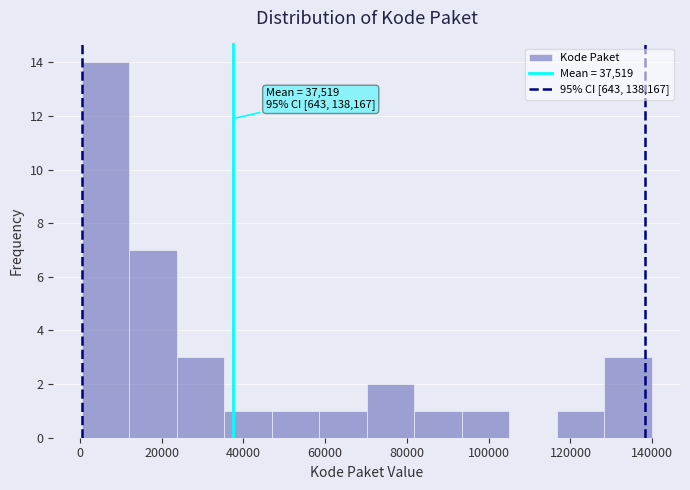

Which range on the x-axis has the tallest bar?

0 to 12000